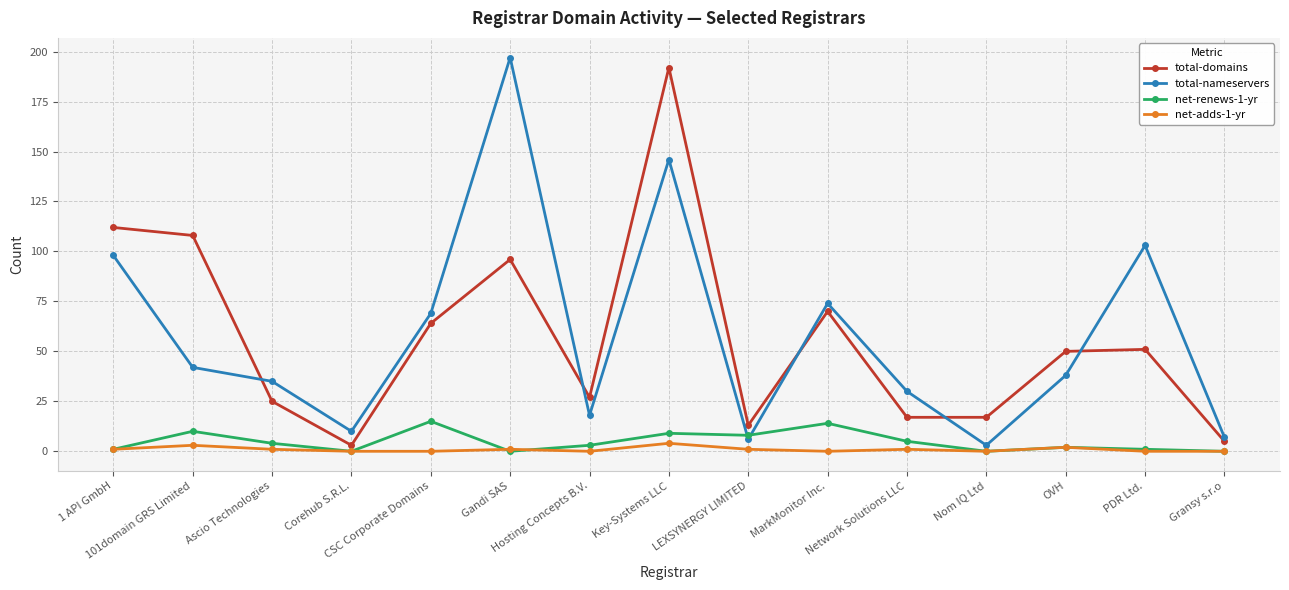

What is the spread (max minus min) of values at Network Solutions LLC?

29